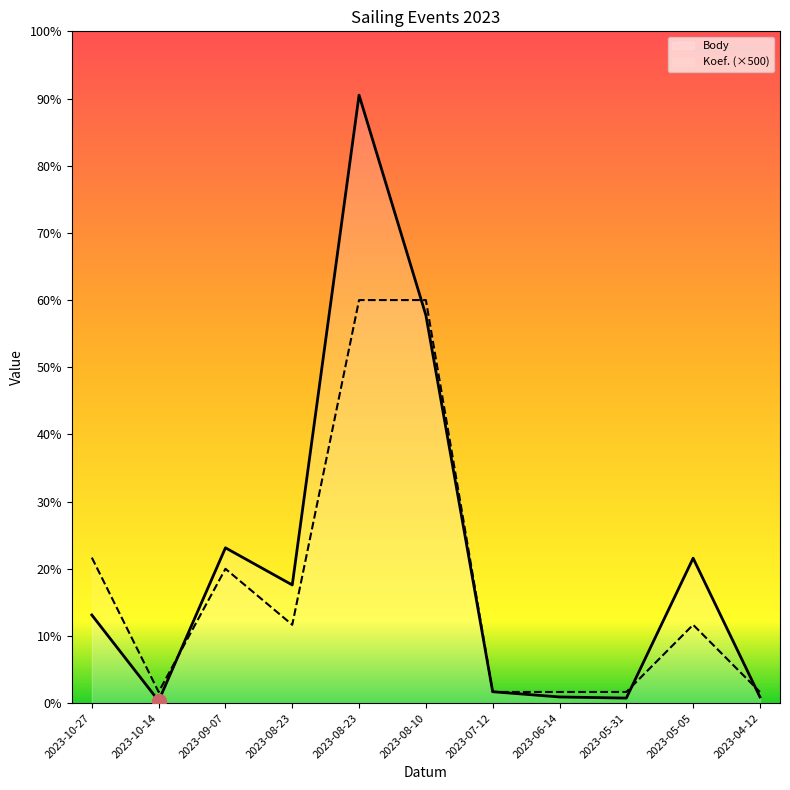

What is the value of the Koef. point at the 2nd from the left?

500